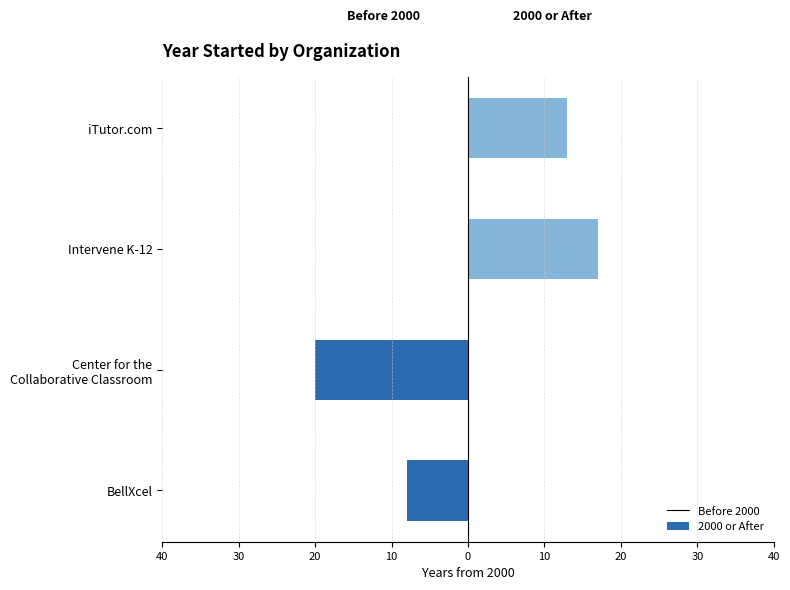

How many values in Before 2000 are below zero?

2